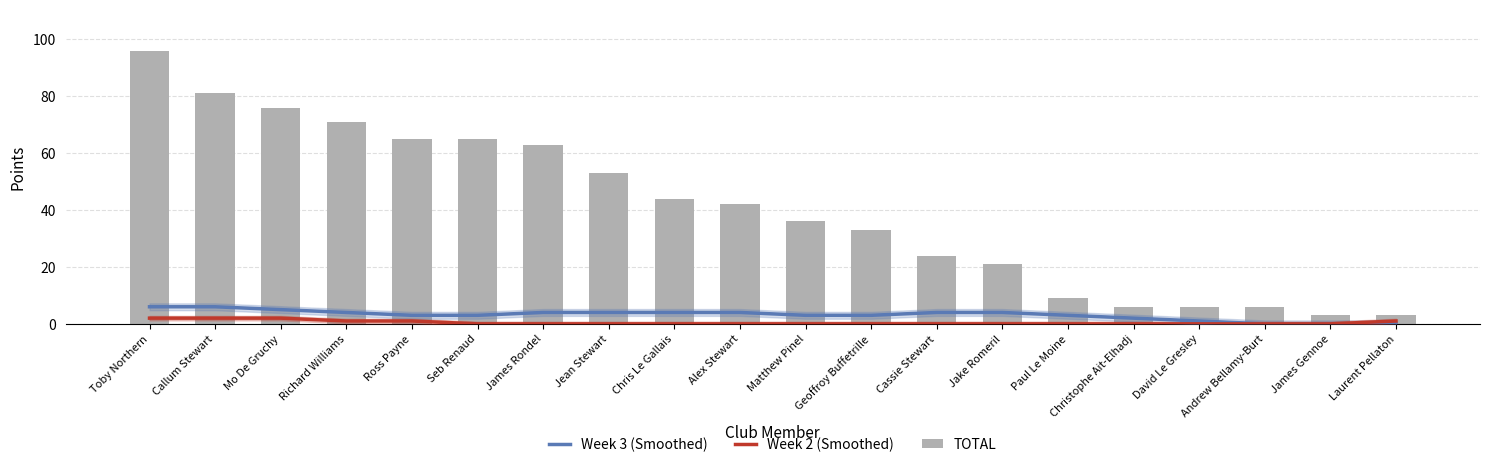

How many data points in TOTAL are above 42?

9